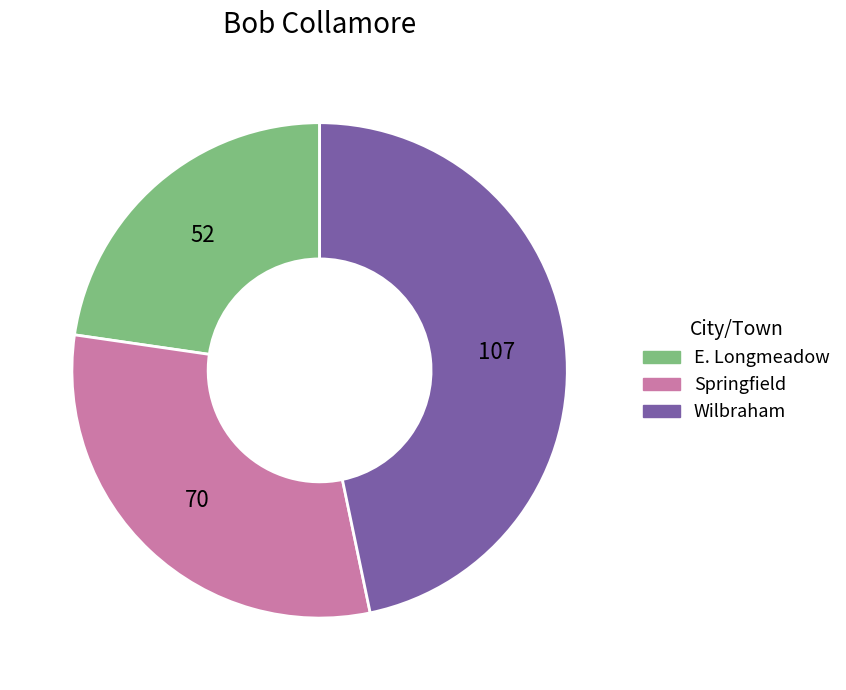

Approximately how many times larger is the value at Wilbraham compared to Springfield?

1.5